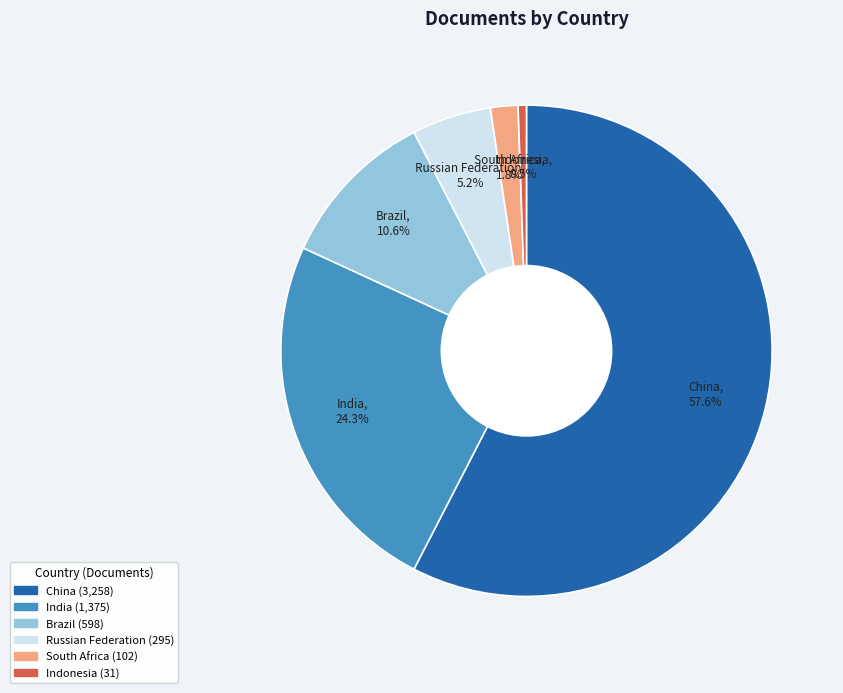

To the nearest percent, what is the average slice percentage?

17%